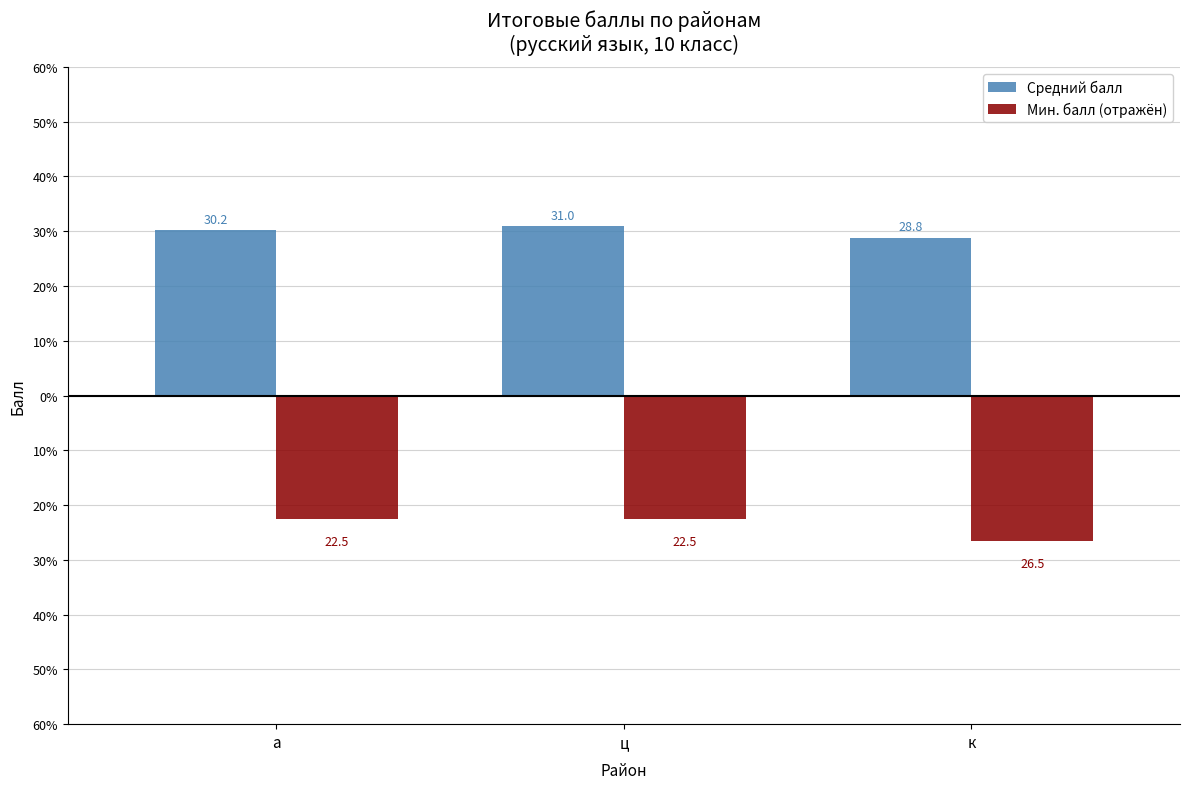

What is the average value of the Средний балл series?

30.0